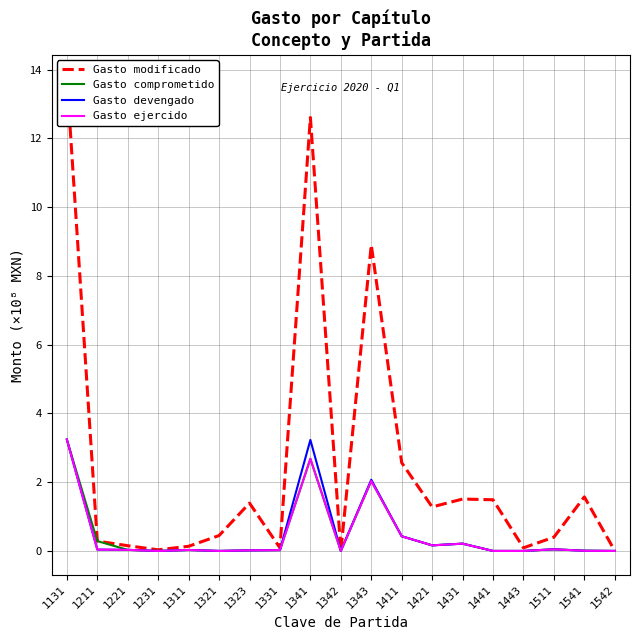

What is the sum of the Gasto devengado values at 1411 and 1541?

0.4